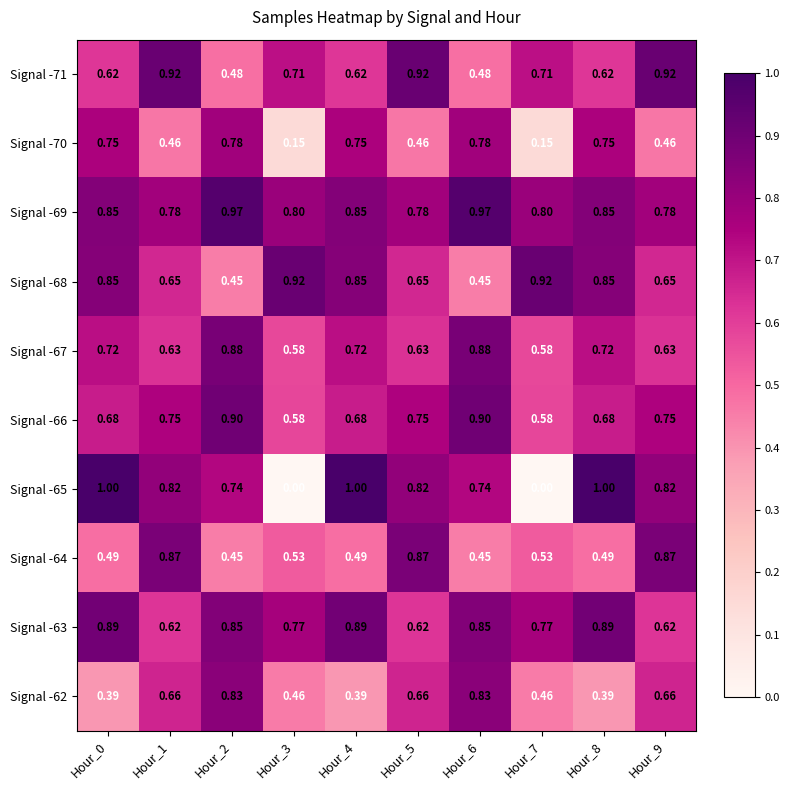

Is the value of Signal -65 at Hour_2 greater than the value of Signal -71 at Hour_3?

Yes